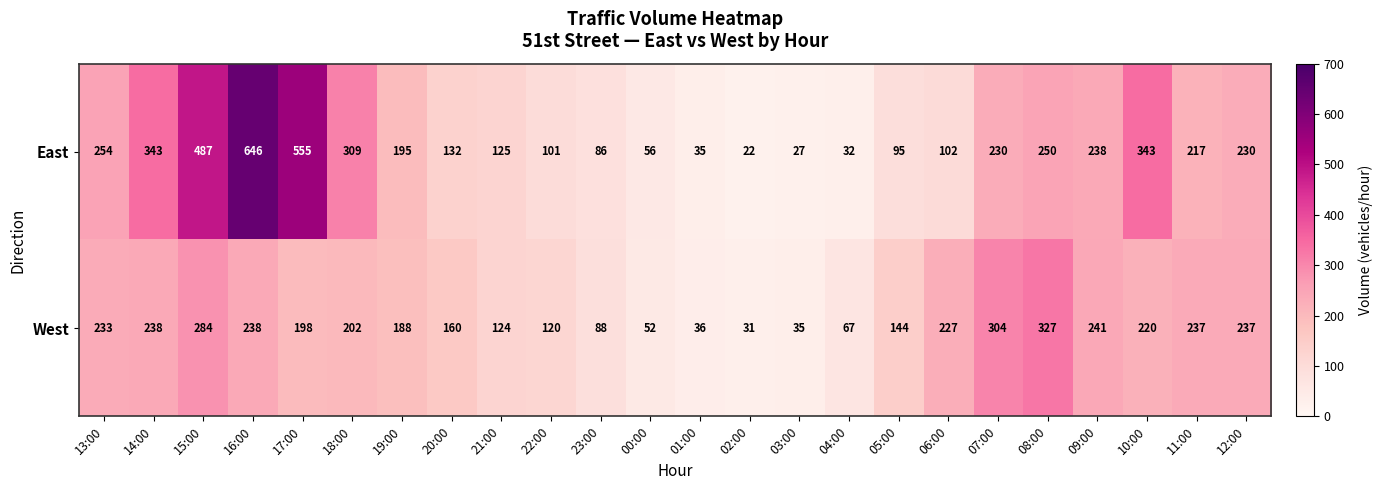

Where does the West series first go above 202?

13:00